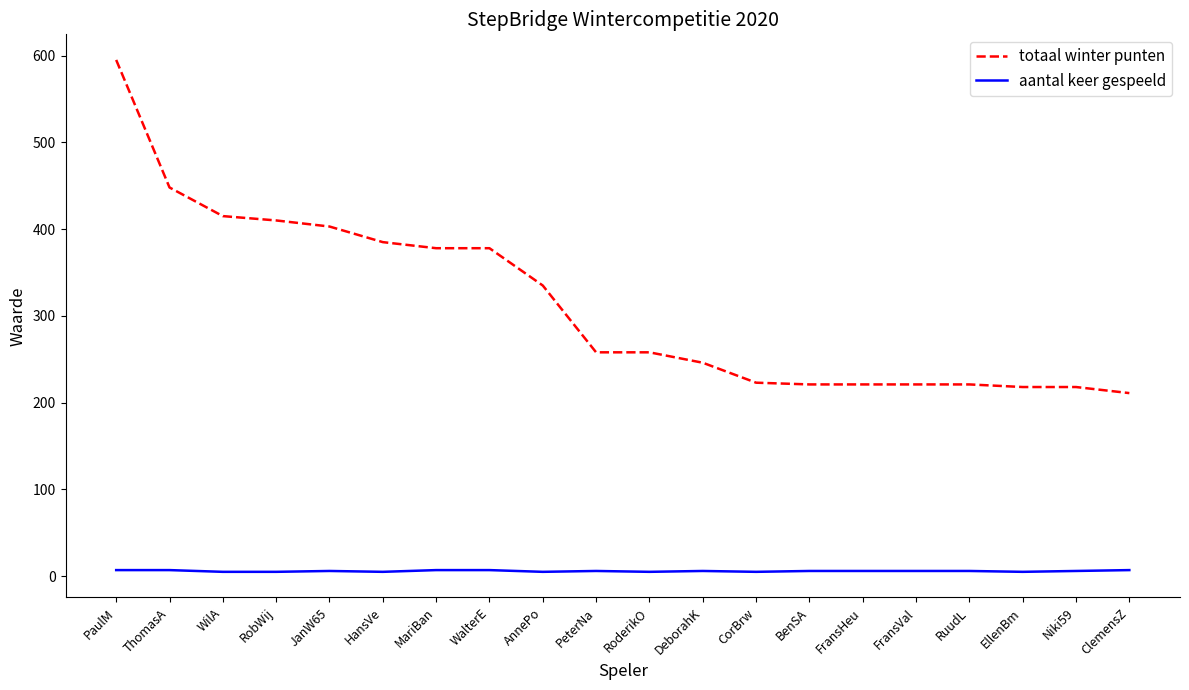

True or false: totaal winter punten and aantal keer gespeeld cross at least once.

False